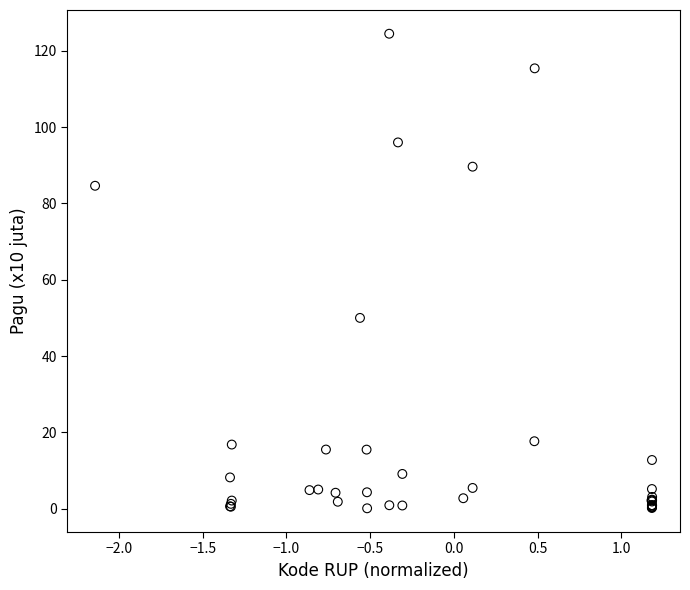

What Y value in the scatter plot is closest to 62?

50.0